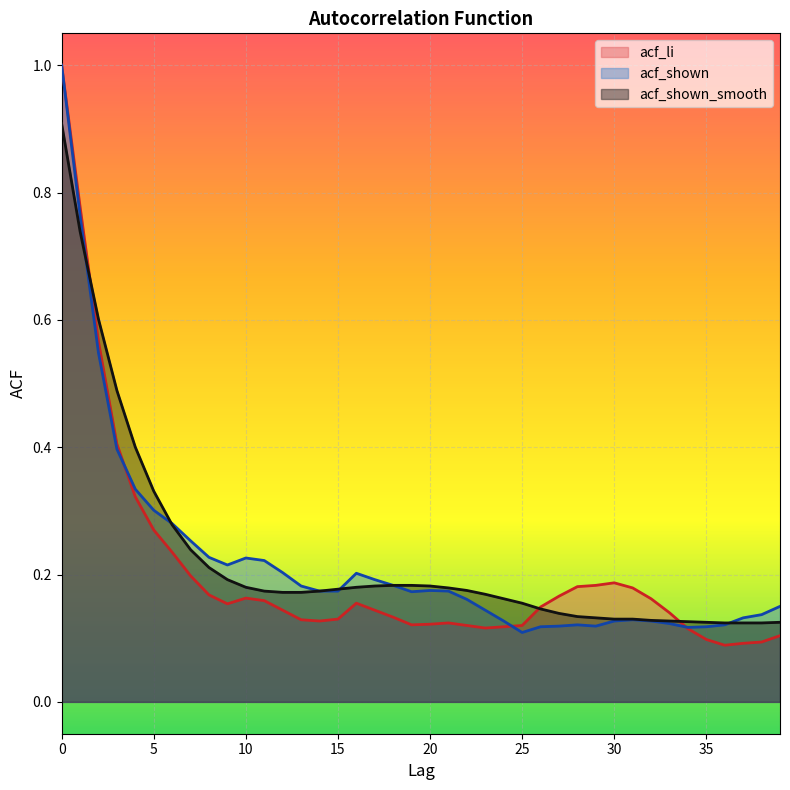

How many series are shown in this chart?

3